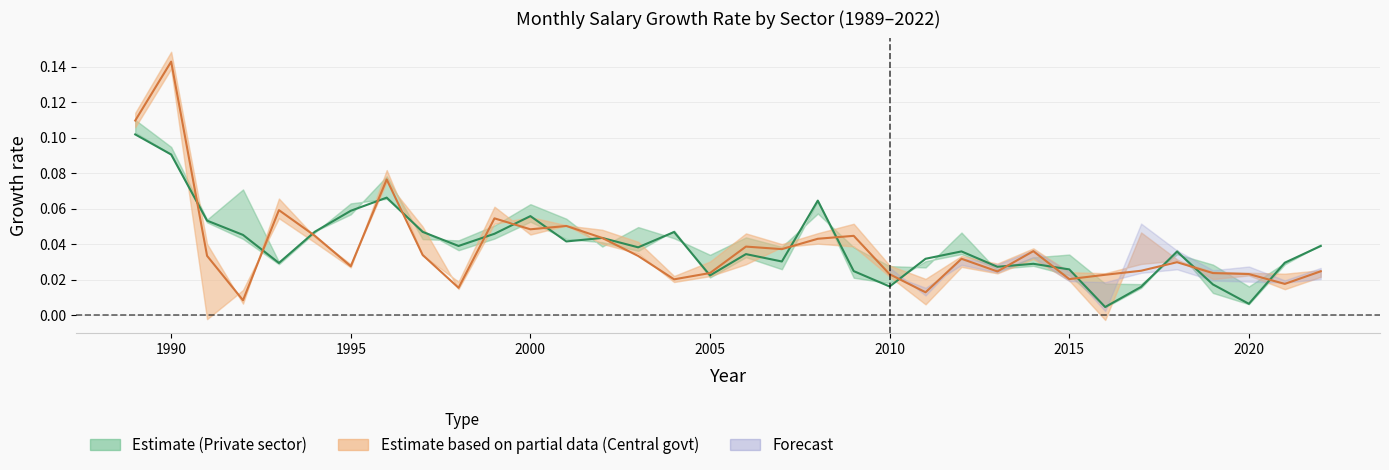

Which series has the largest total across all categories?

Private sector total